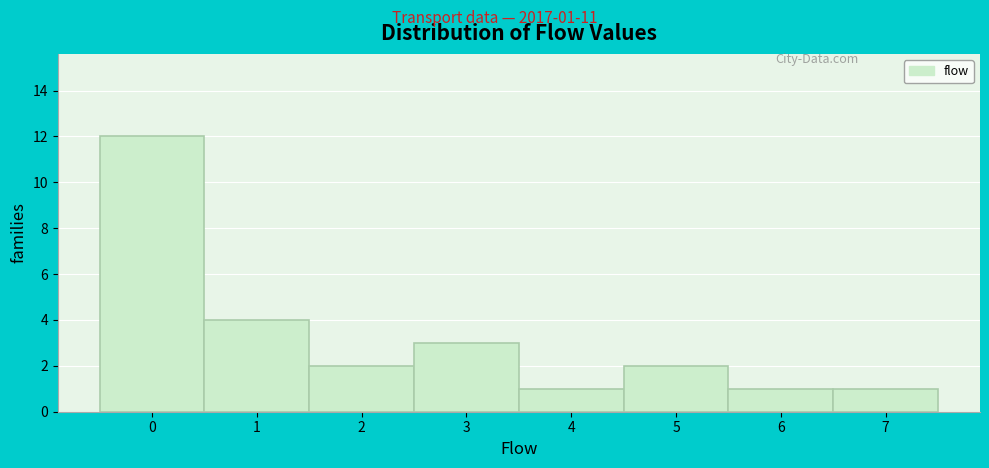

Over which range of the x-axis is the bar tallest?

-0.5 to 0.5